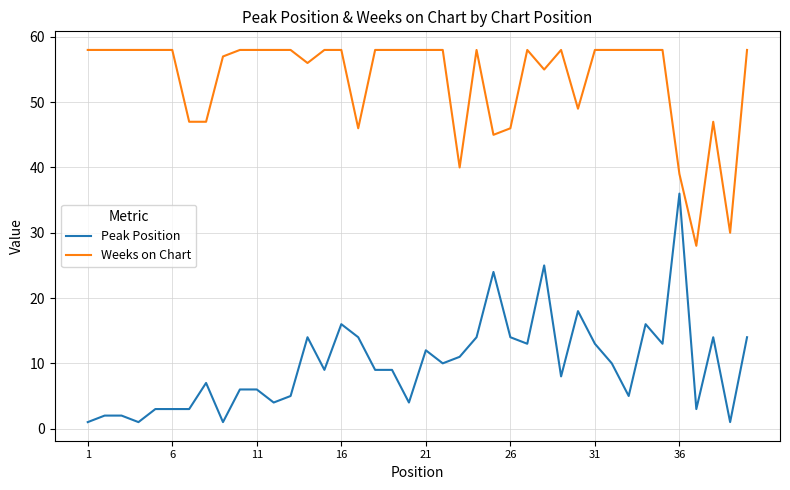

What is the maximum value for Weeks on Chart?

58